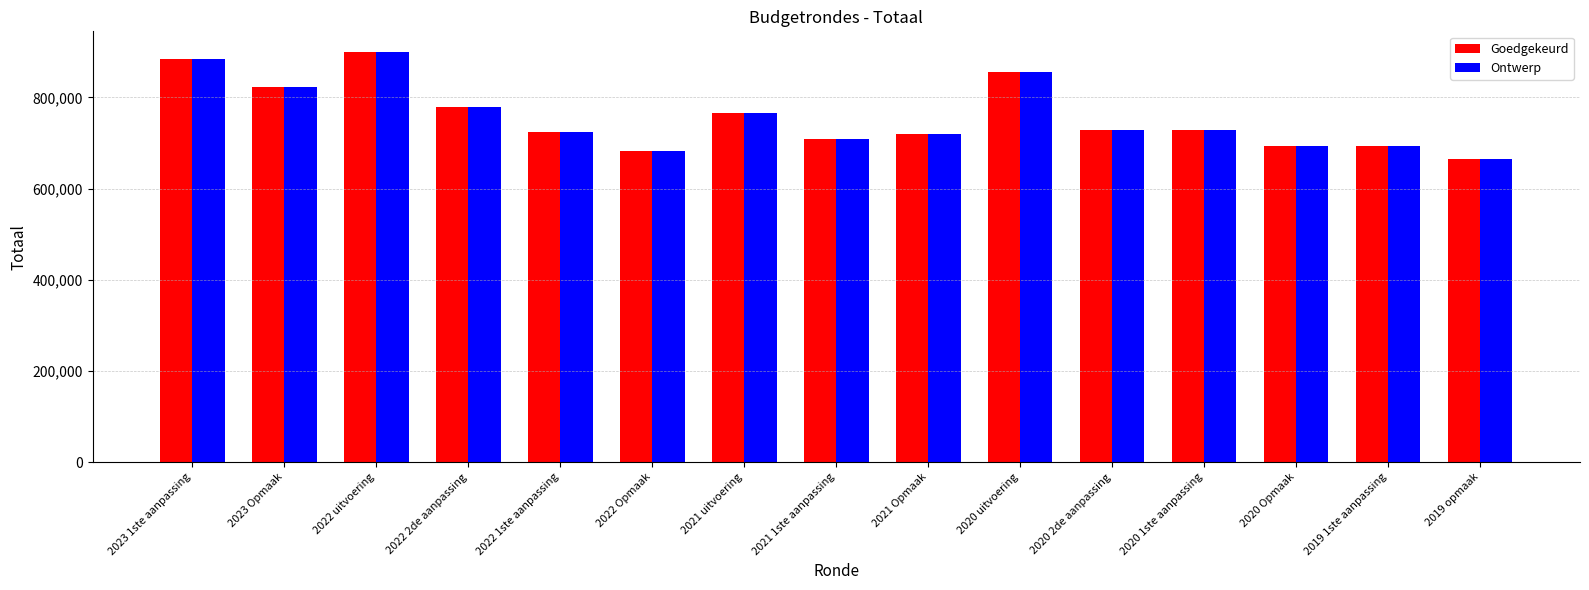

Are the bars horizontal?

No